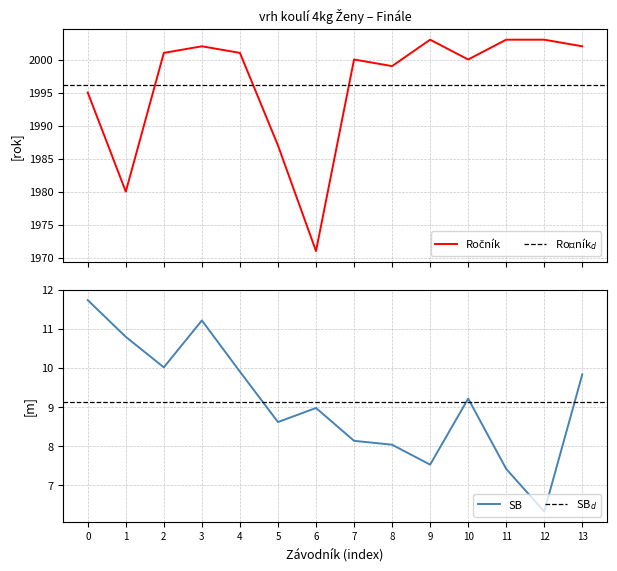

Which category has the lowest value in the SB series?

12